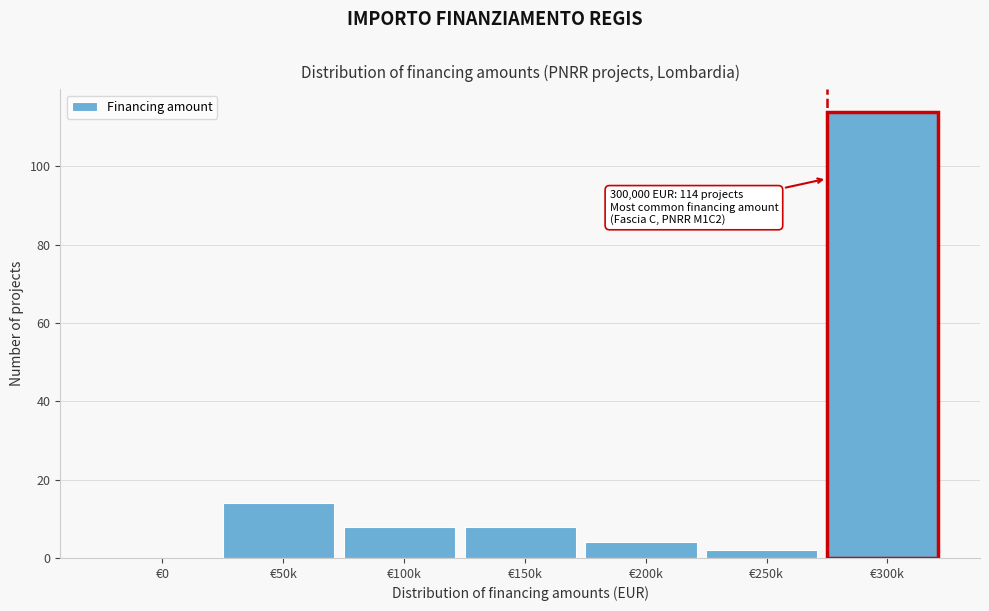

Reading right to left, list all the values displayed in this chart.

€300k=114	€250k=2	€200k=4	€150k=8	€100k=8	€50k=14	€0=0